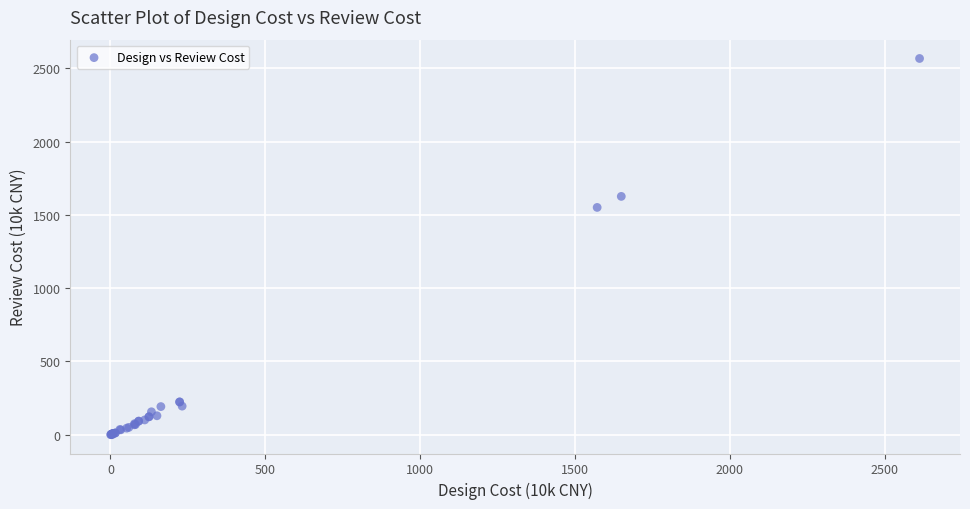

What Y value in the scatter plot is closest to 1284?

1551.5